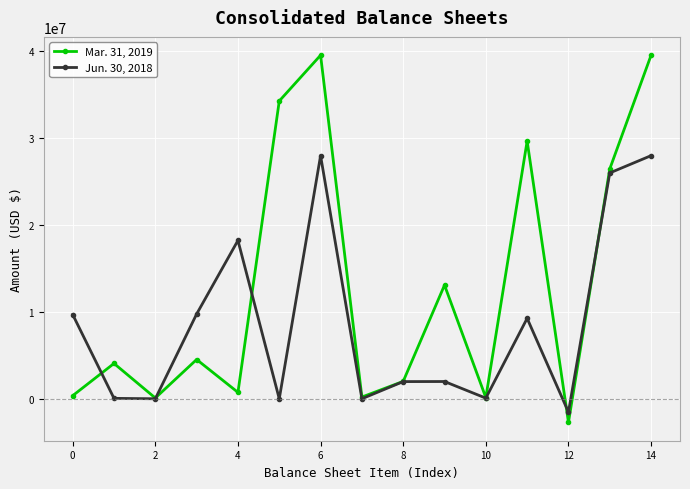

Does the chart have visible grid lines?

Yes